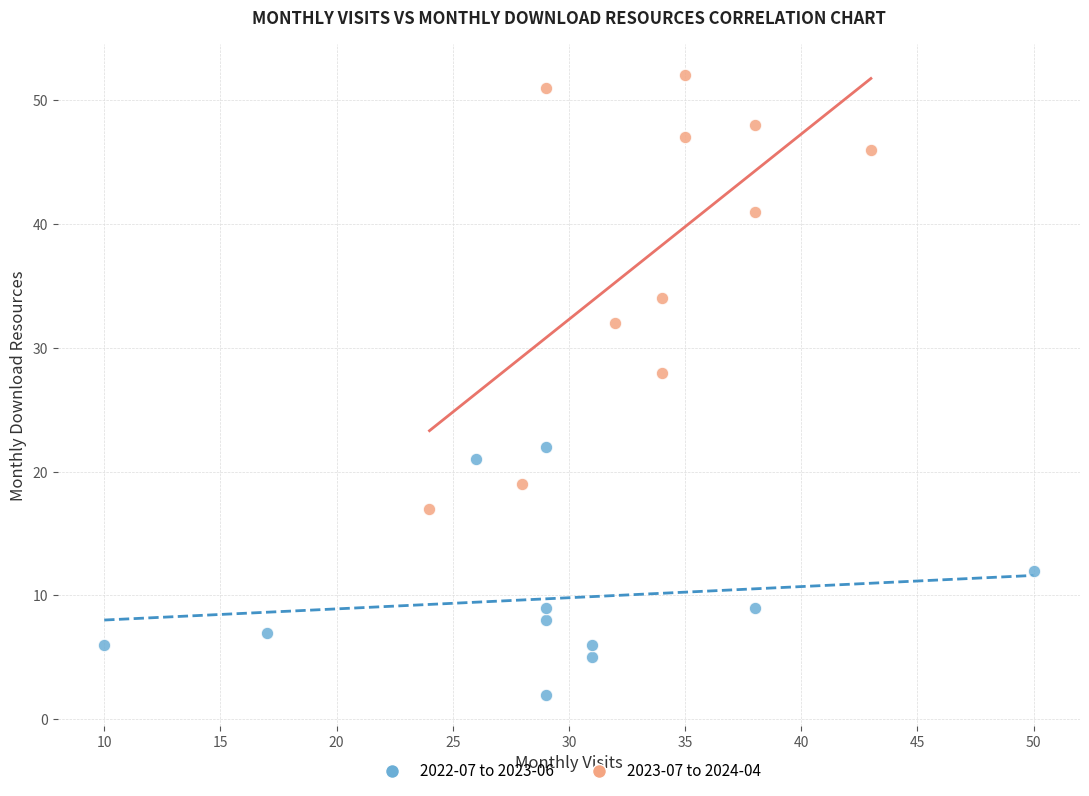

Which series contains the highest Y value?

2023-07 to 2024-04